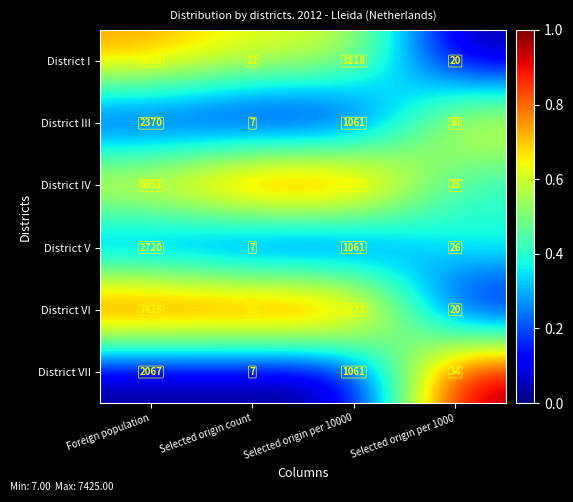

Reading right to left, extract all data points from this chart.

District I: Selected origin per 1000=20	Selected origin per 10000=1818	Selected origin count=12	Foreign population=6093
District III: Selected origin per 1000=30	Selected origin per 10000=1061	Selected origin count=7	Foreign population=2370
District IV: Selected origin per 1000=25	Selected origin per 10000=2273	Selected origin count=15	Foreign population=6051
District V: Selected origin per 1000=26	Selected origin per 10000=1061	Selected origin count=7	Foreign population=2720
District VI: Selected origin per 1000=20	Selected origin per 10000=2273	Selected origin count=15	Foreign population=7425
District VII: Selected origin per 1000=34	Selected origin per 10000=1061	Selected origin count=7	Foreign population=2067